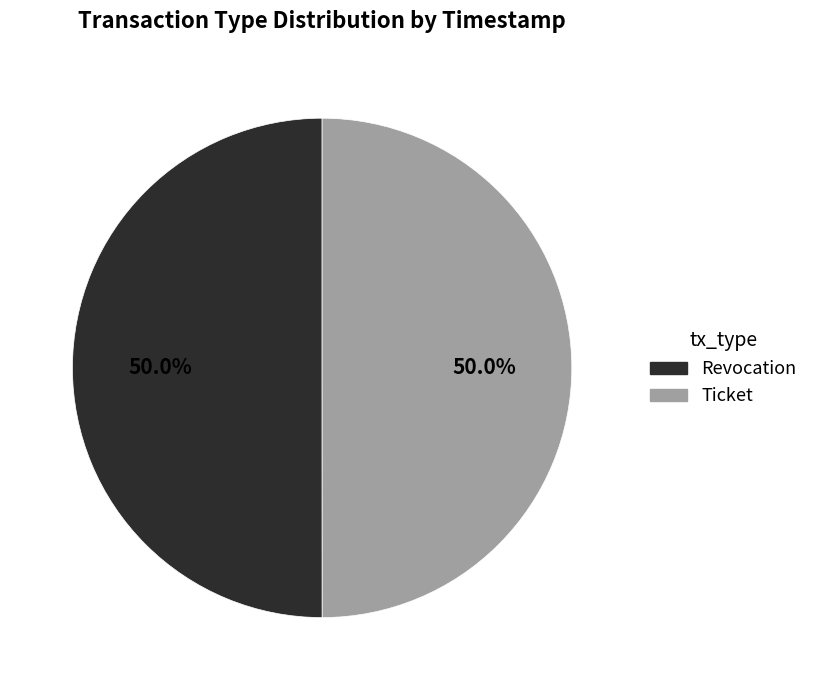

Do Ticket and Revocation together represent more than half of the pie?

Yes